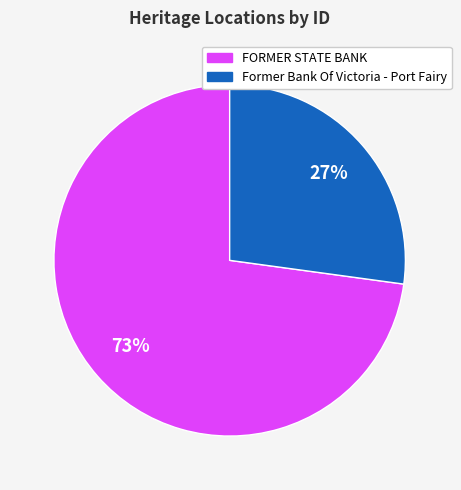

What is the smallest slice in the pie chart?

Former Bank Of Victoria - Port Fairy